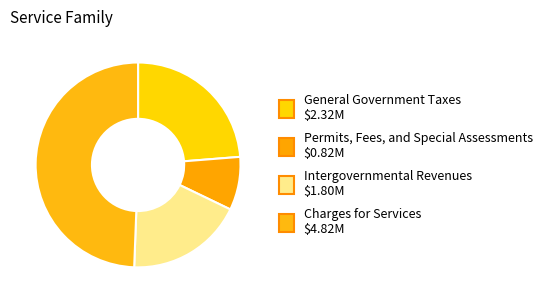

To the nearest percent, what is the average slice percentage?

25%